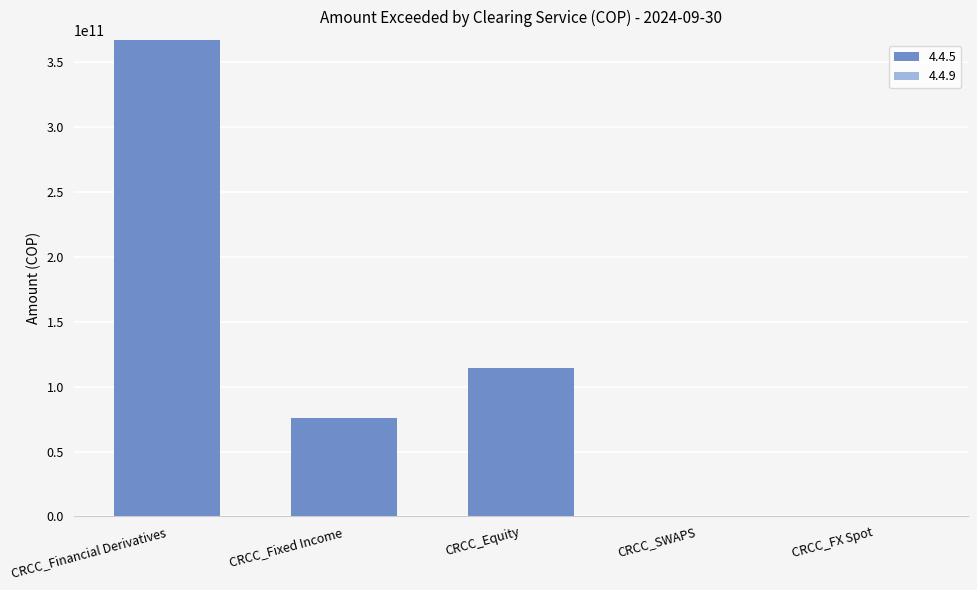

Which category has the highest value across all series?

CRCC_Financial Derivatives